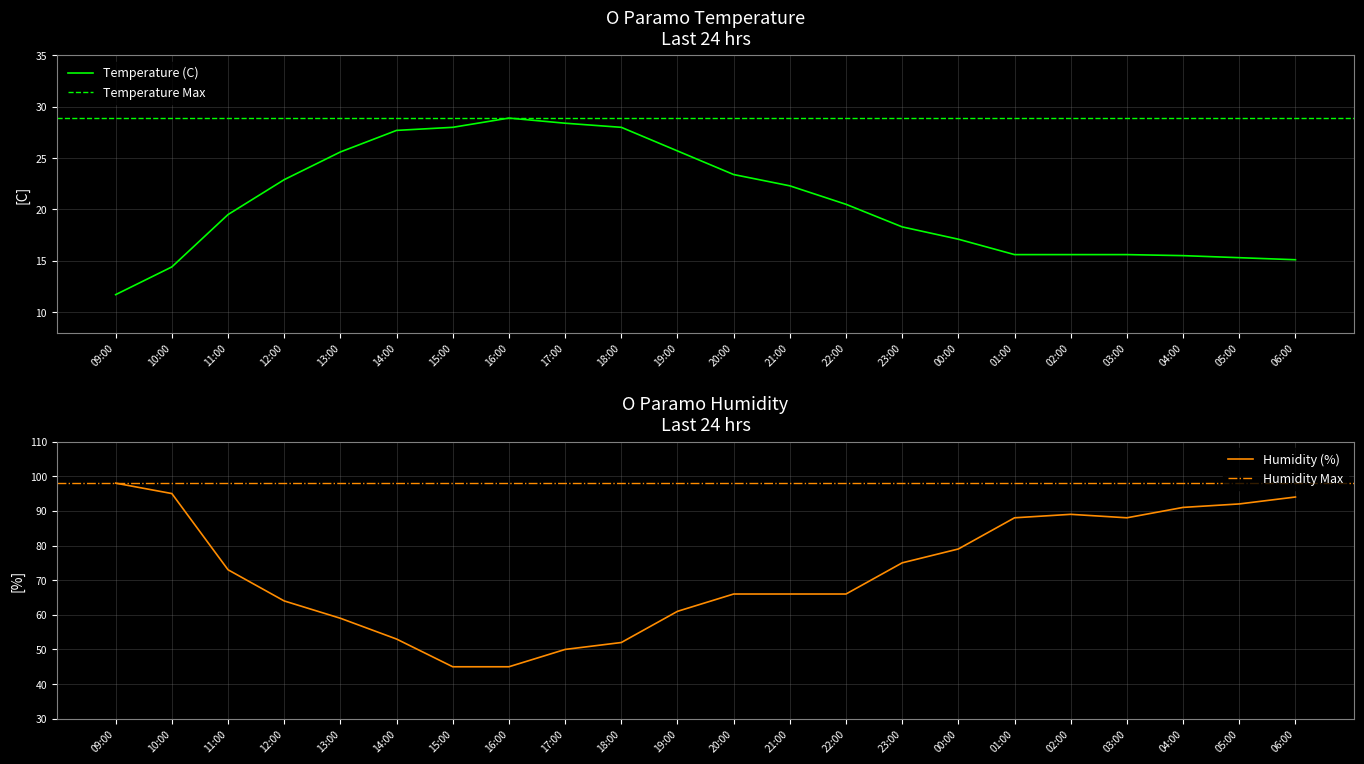

How many data points in Temperature (C) are above 20?

11